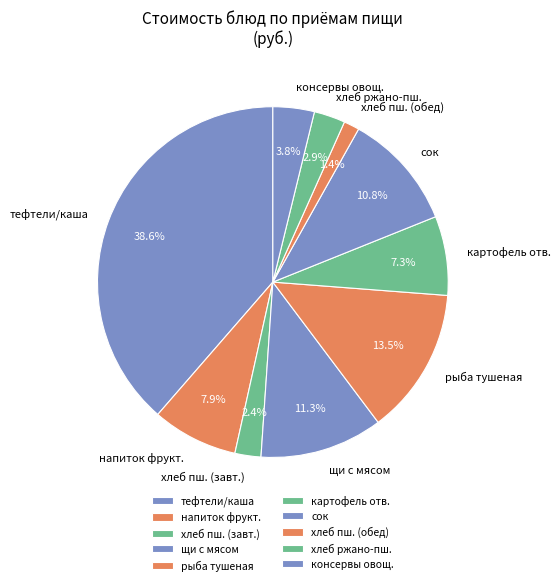

How much of the chart is everything except картофель отв.?

92.7%